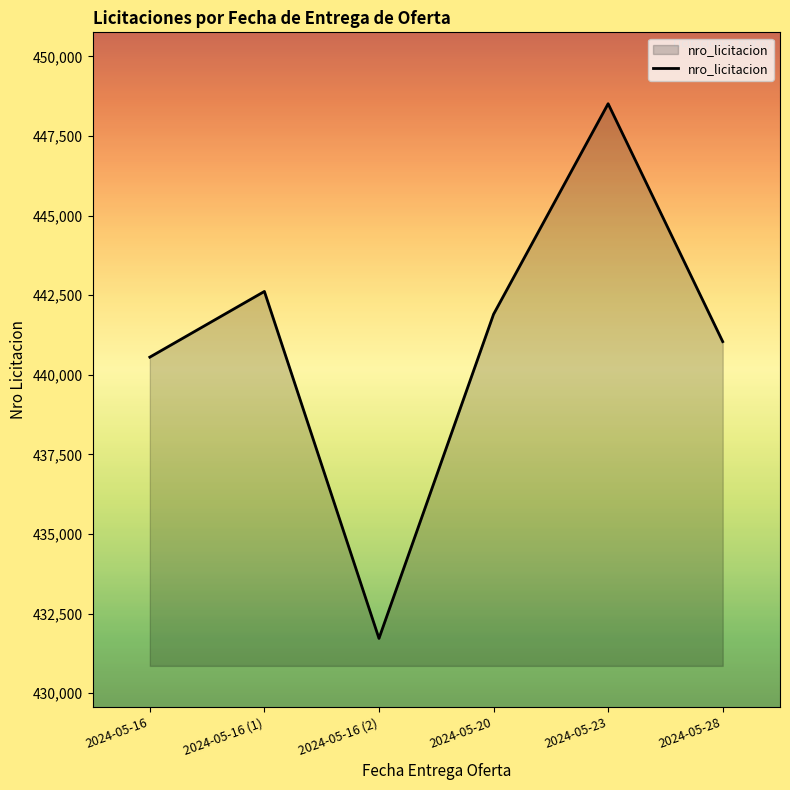

What is the average value?

441059